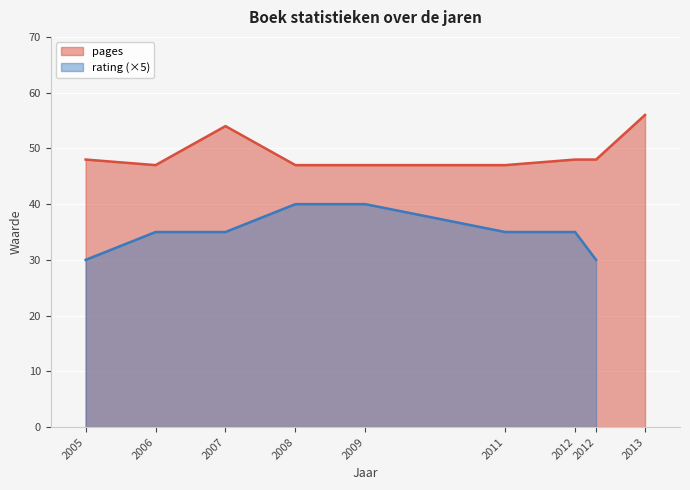

At which category does the data reach its first local peak?

2007